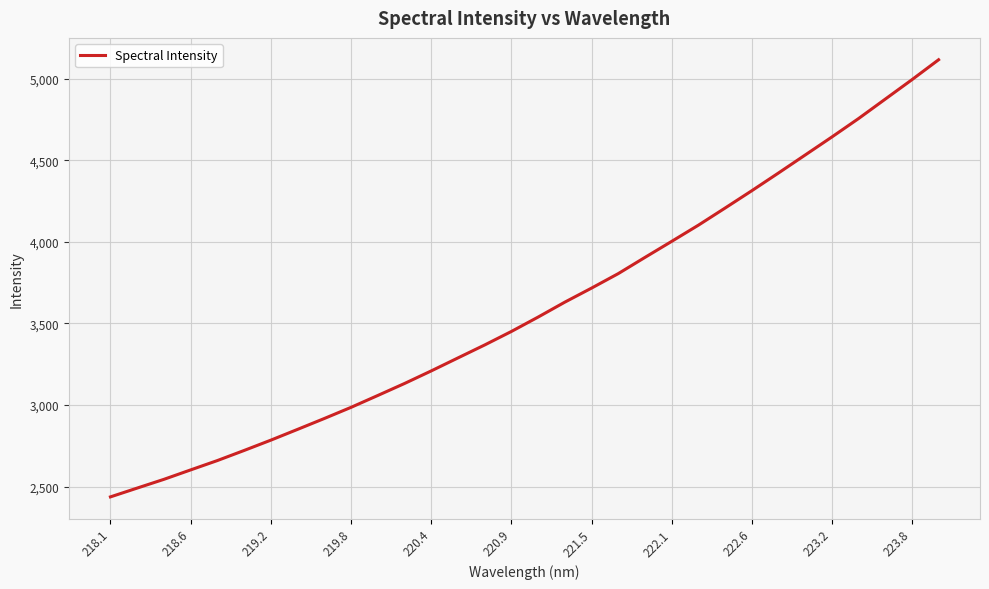

Count the number of data series in this chart.

1